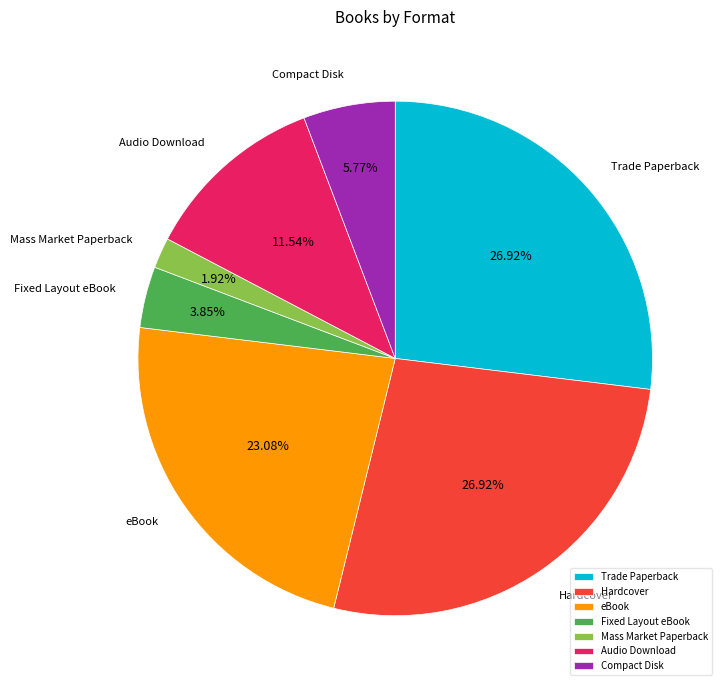

What percentage do eBook and Audio Download together represent?

34.6%